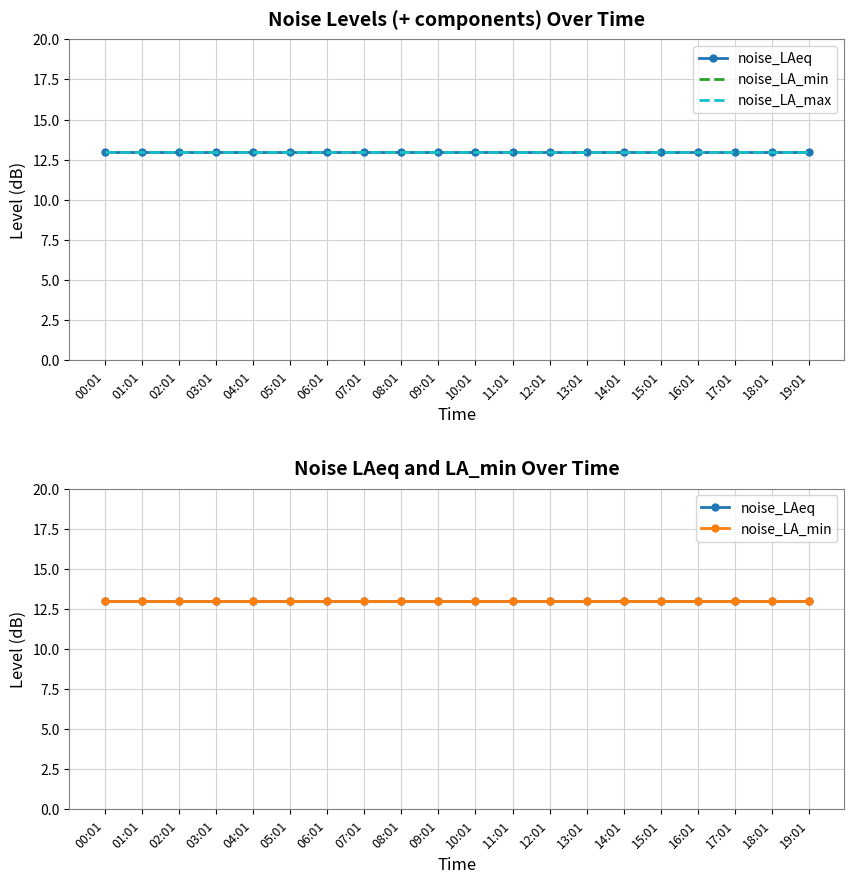

True or false: noise_LAeq and noise_LA_max cross at least once.

False